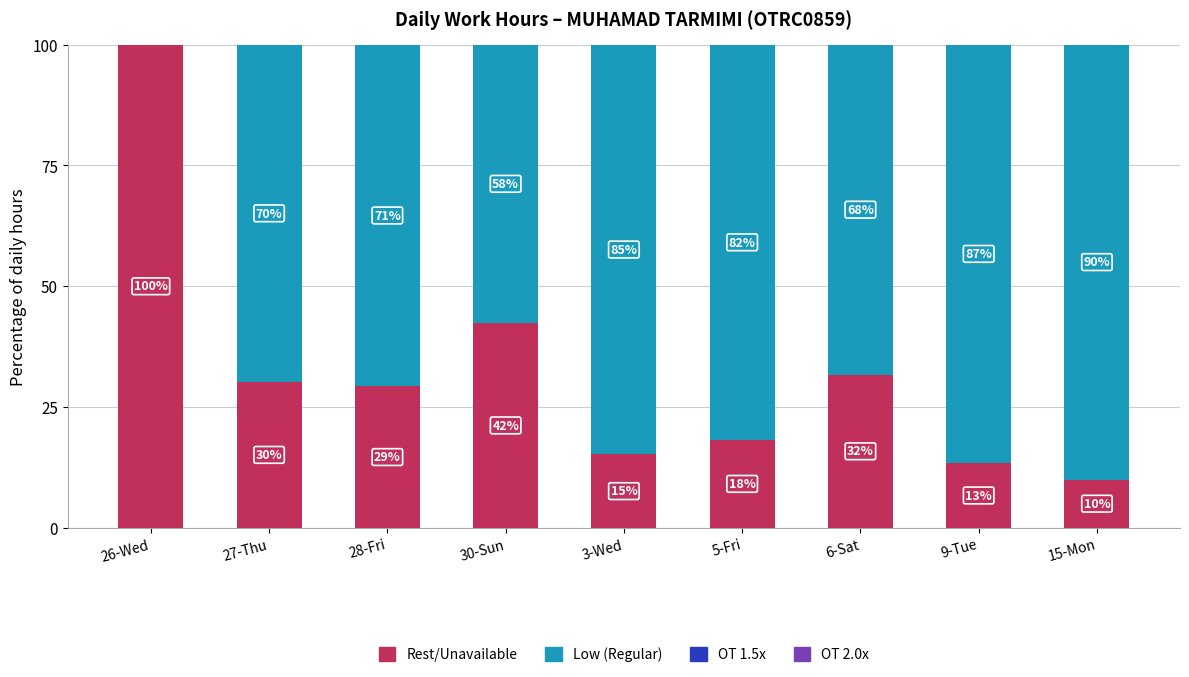

What is the maximum value for Rest/Unavailable?

100.0